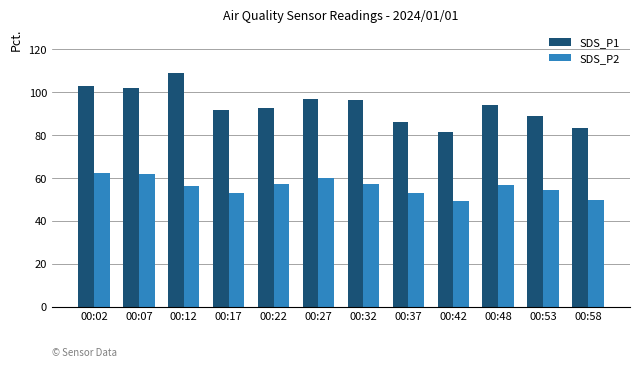

What is the minimum value for SDS_P2?

49.5